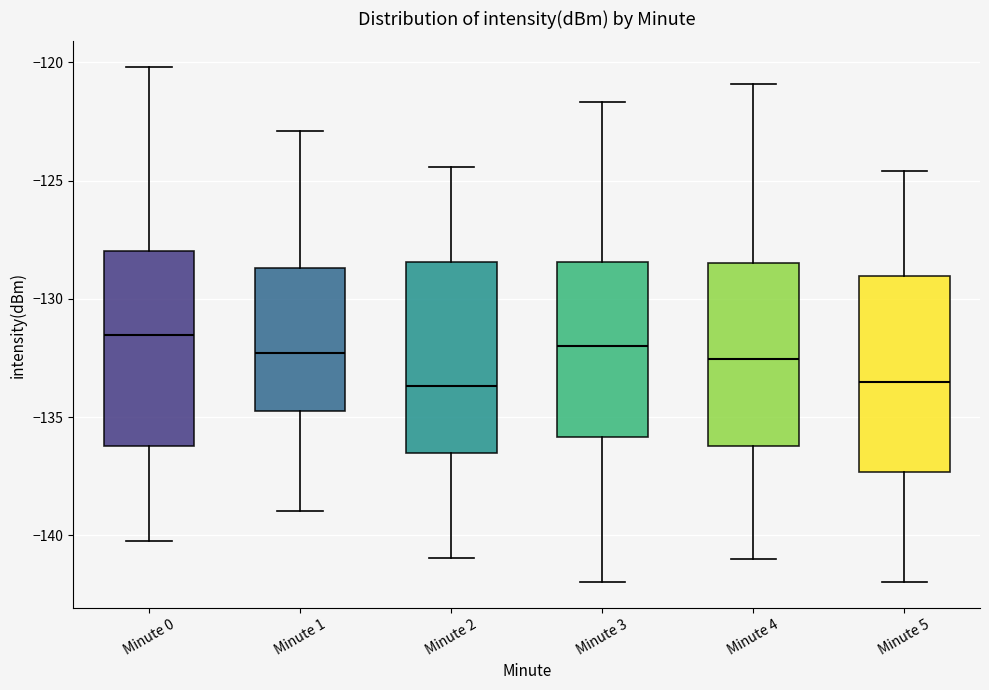

Reading left to right, read every box against the y-axis: the position of its median line, the range the box covers, and the ends of its whiskers. The values are not printed on the chart, so give them approximately, as read against the axis.

Minute 0: median -131.5, box -136.0 to -128.0, whiskers -140.5 to -120.0
Minute 1: median -132.5, box -134.5 to -128.5, whiskers -139.0 to -123.0
Minute 2: median -133.5, box -136.5 to -128.5, whiskers -141.0 to -124.5
Minute 3: median -132.0, box -136.0 to -128.5, whiskers -142.0 to -121.5
Minute 4: median -132.5, box -136.0 to -128.5, whiskers -141.0 to -121.0
Minute 5: median -133.5, box -137.5 to -129.0, whiskers -142.0 to -124.5